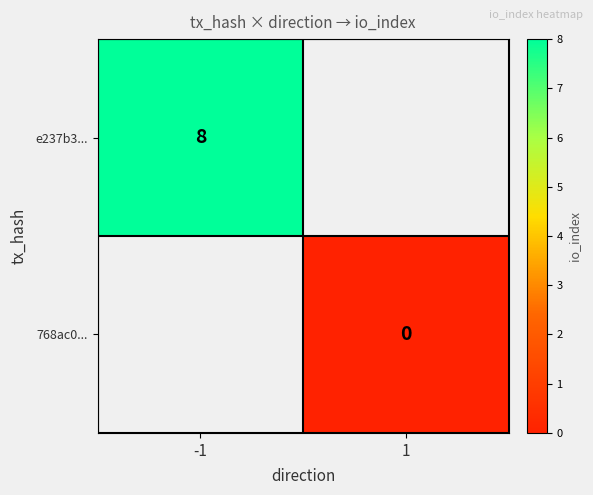

At how many categories does at least one series exceed 5?

1